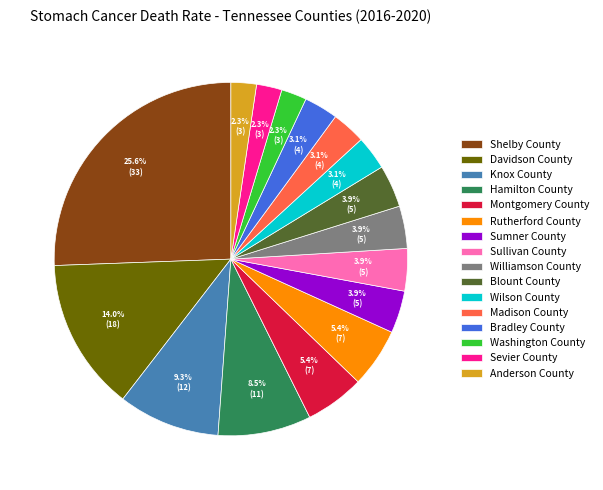

How many segments does this pie chart have?

16